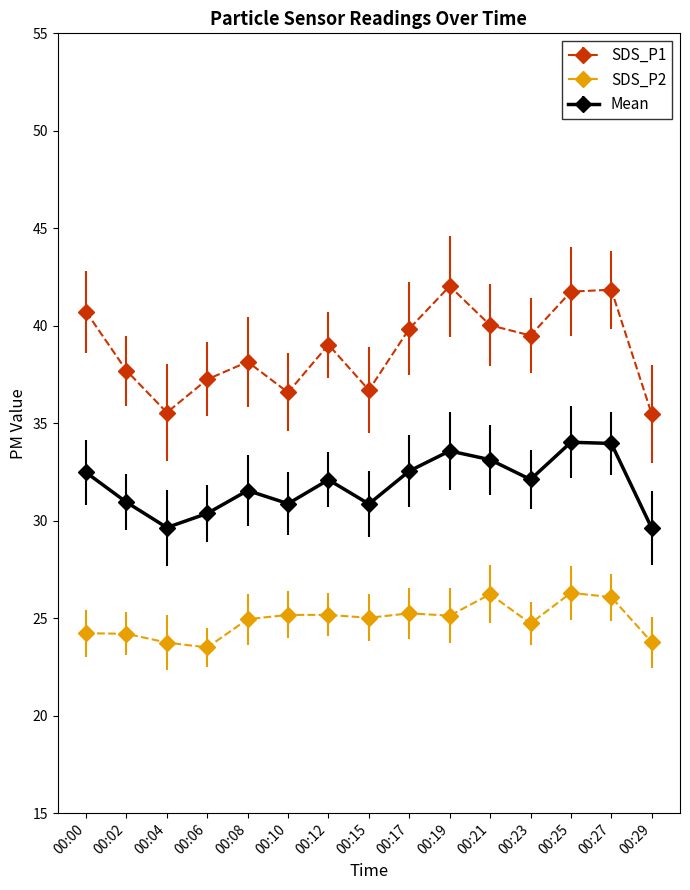

What is the sum of all SDS_P1 values?

582.2